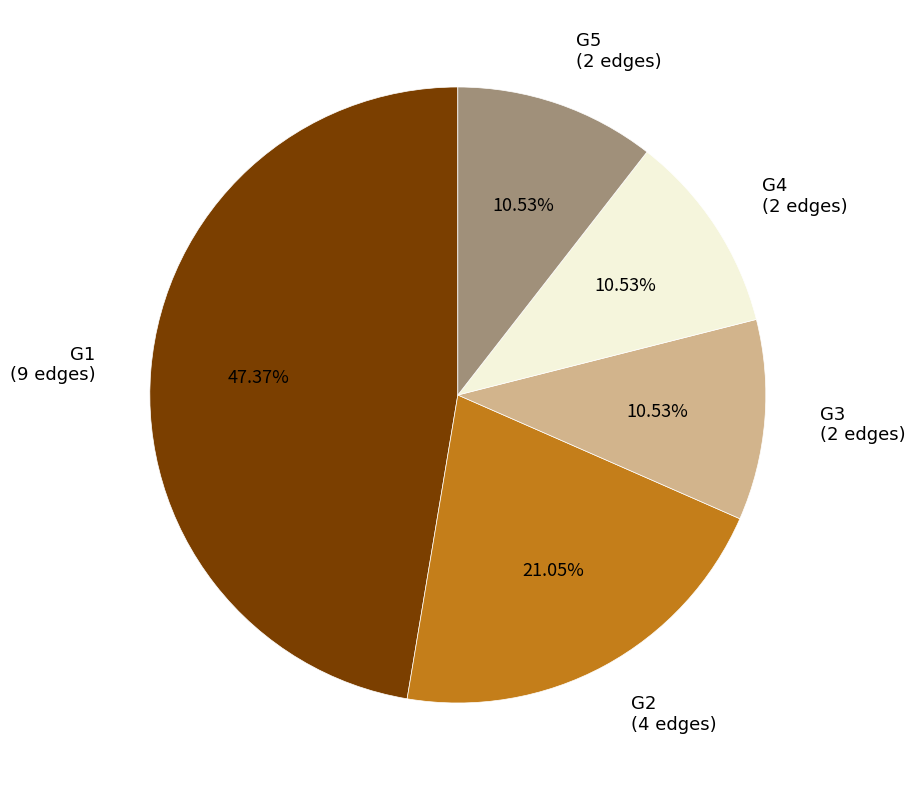

Is there a majority slice in this chart?

No